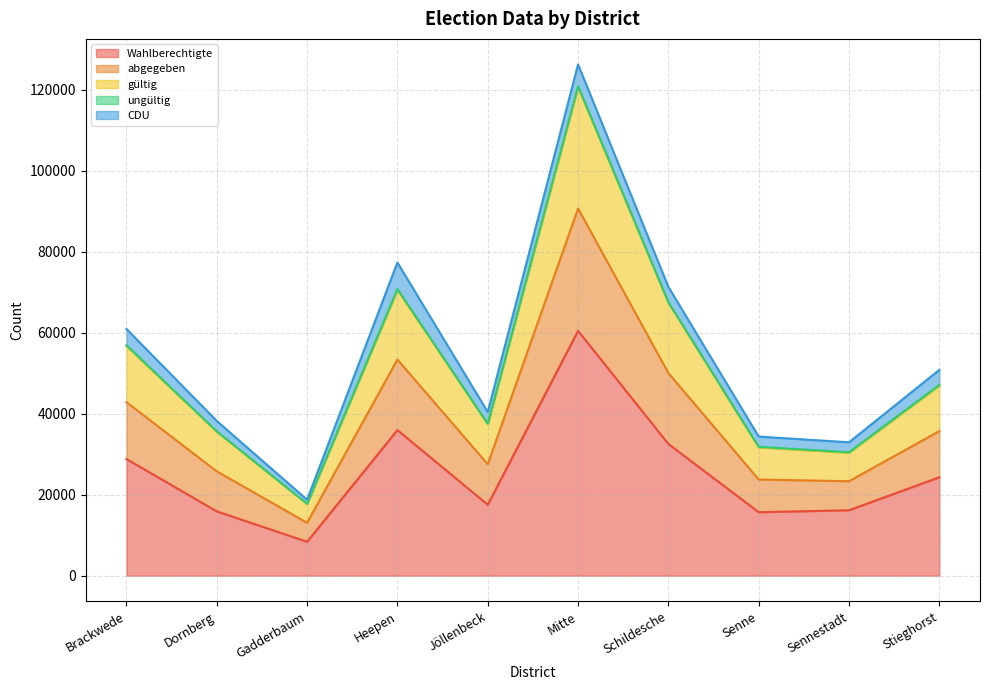

Where is the first local maximum for Wahlberechtigte?

Heepen